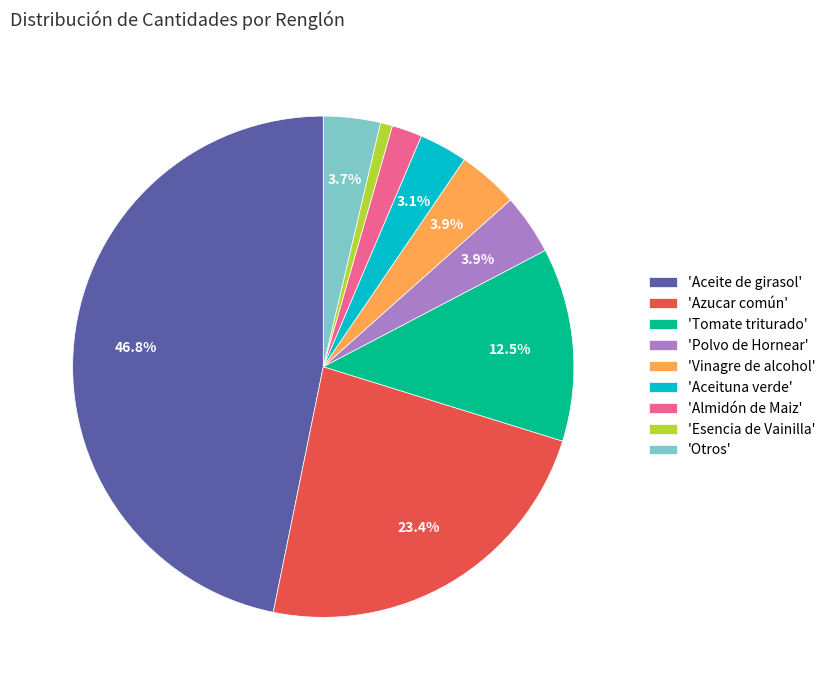

What percentage do 'Aceituna verde' and 'Aceite de girasol' together represent?

49.9%